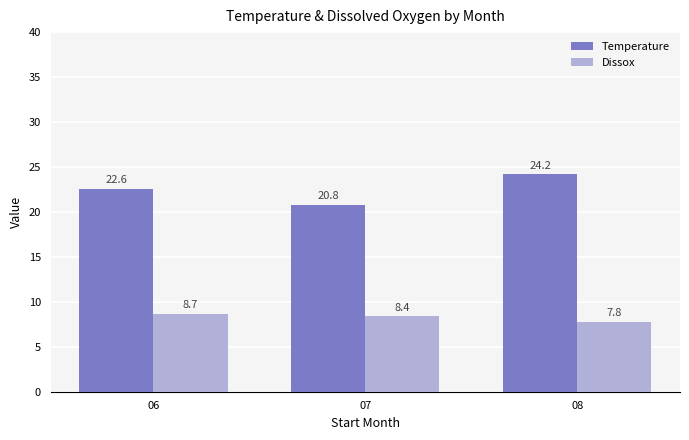

How many values in the Temperature series are below 22?

1